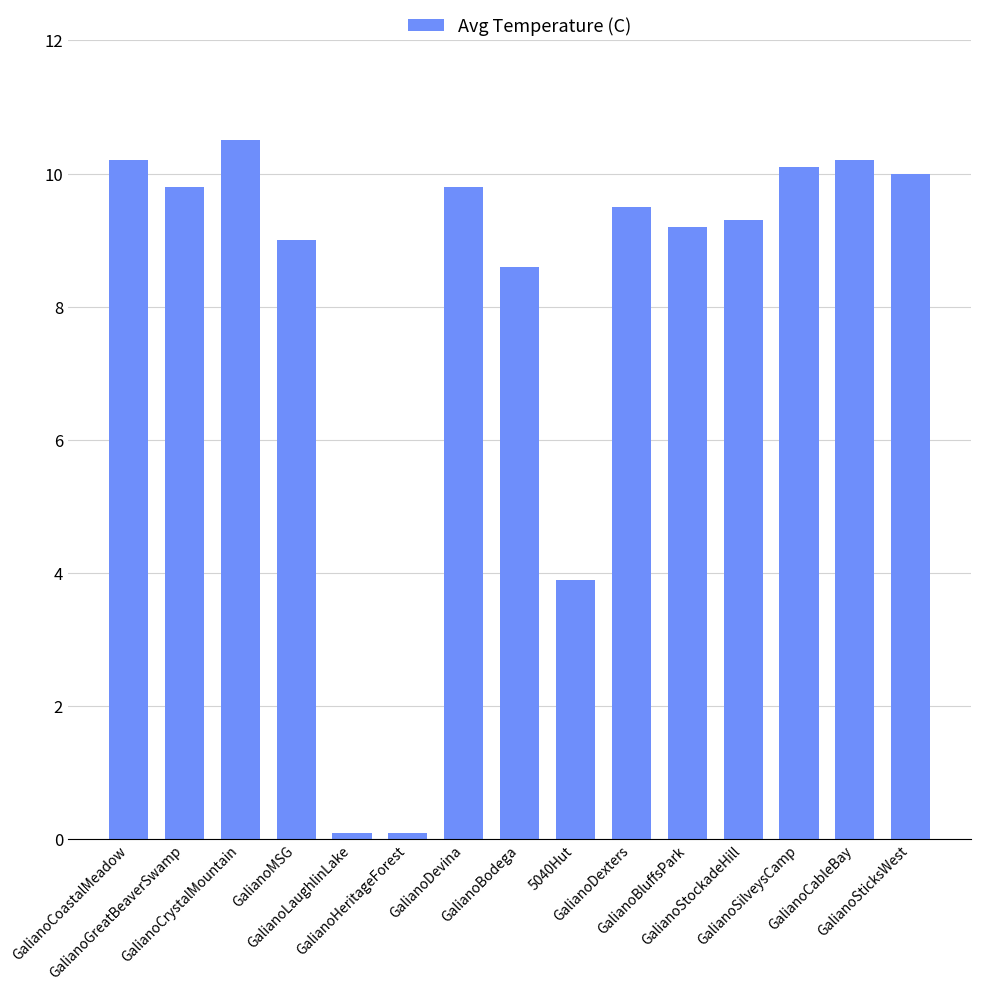

Does the chart contain any negative values?

No